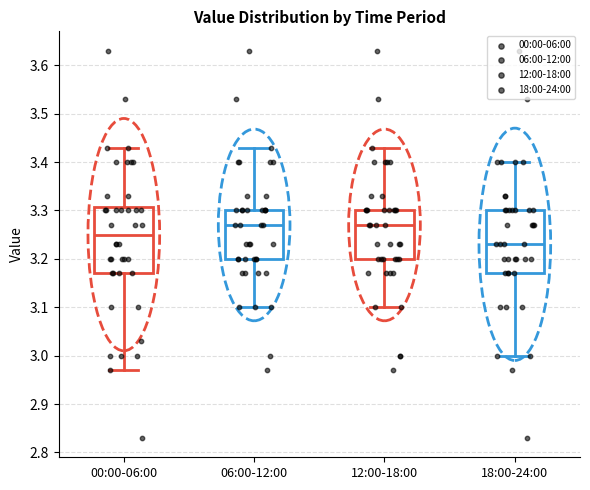

Reading left to right, read every box against the y-axis: the position of its median line, the range the box covers, and the ends of its whiskers. The values are not printed on the chart, so give them approximately, as read against the axis.

00:00-06:00: median 3.25, box 3.17 to 3.31, whiskers 2.97 to 3.43
06:00-12:00: median 3.27, box 3.20 to 3.30, whiskers 3.10 to 3.43
12:00-18:00: median 3.27, box 3.20 to 3.30, whiskers 3.10 to 3.43
18:00-24:00: median 3.23, box 3.17 to 3.30, whiskers 3.00 to 3.40